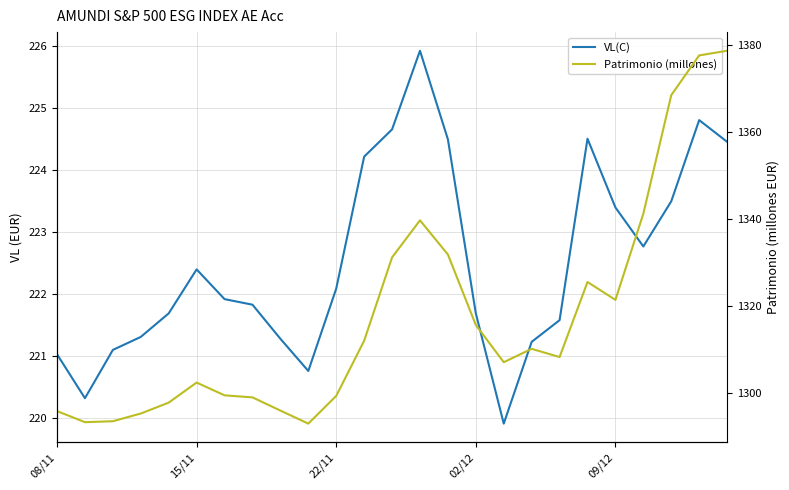

What is the lowest value of the Patrimonio (millones) series?

1292.9